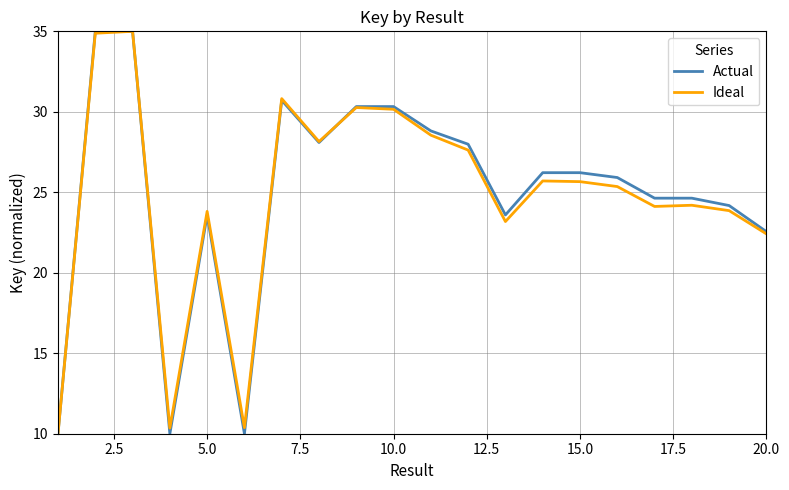

What is the greatest value displayed?

35.0